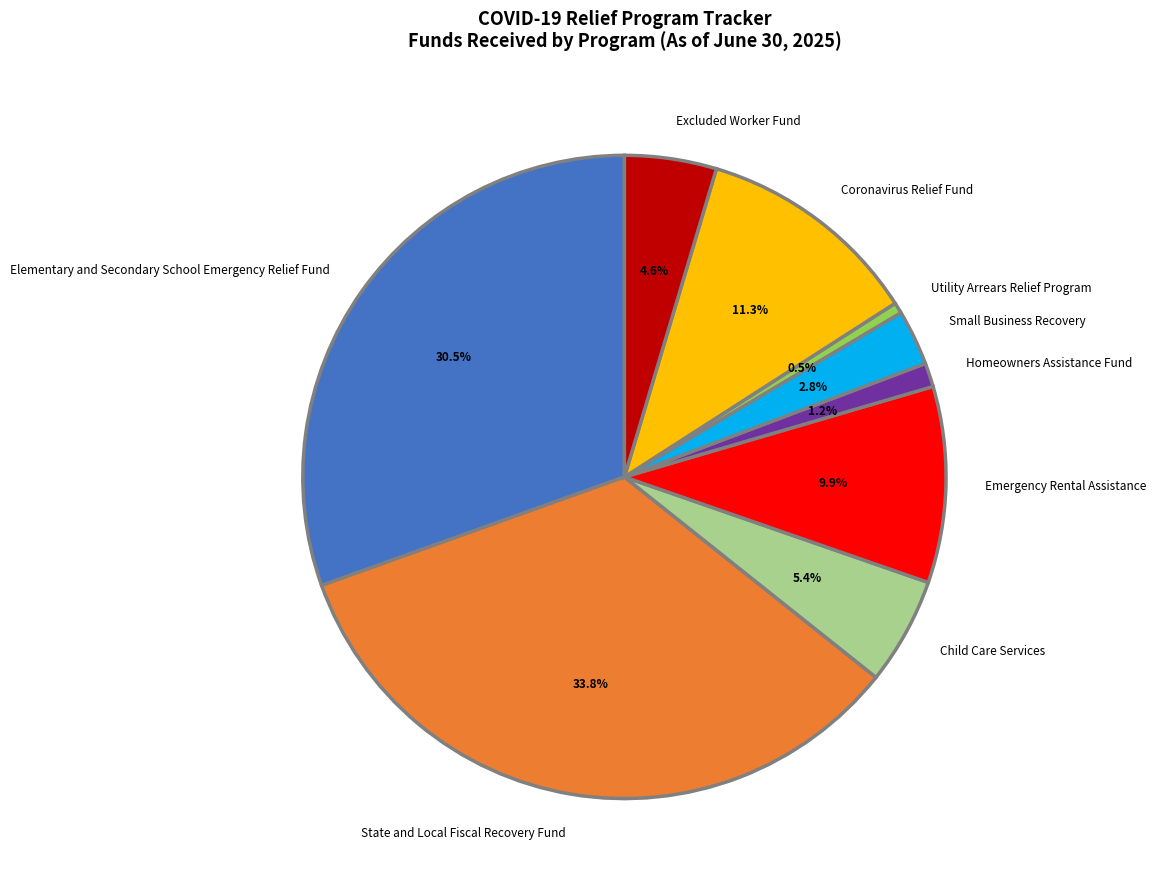

How many slices are in this pie chart?

9